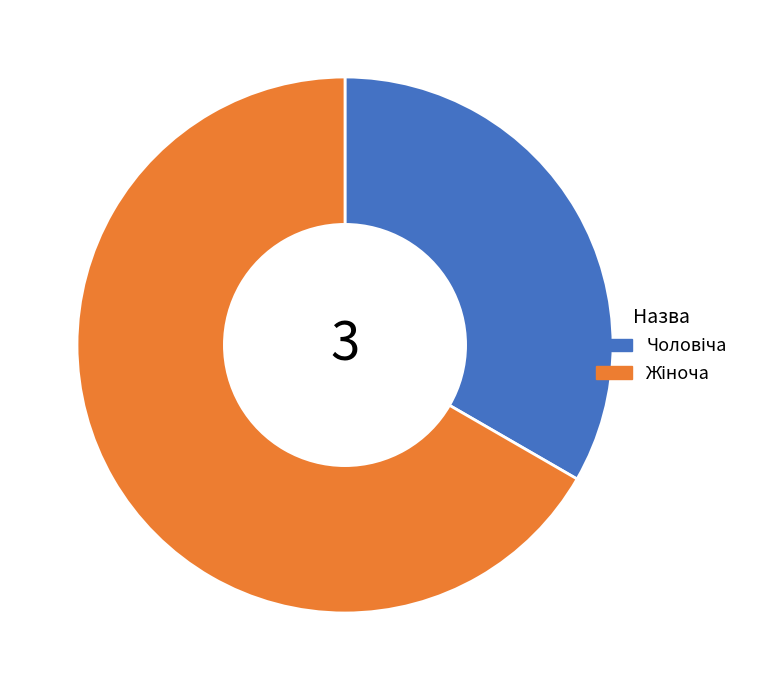

Is there a majority slice in this chart?

Yes